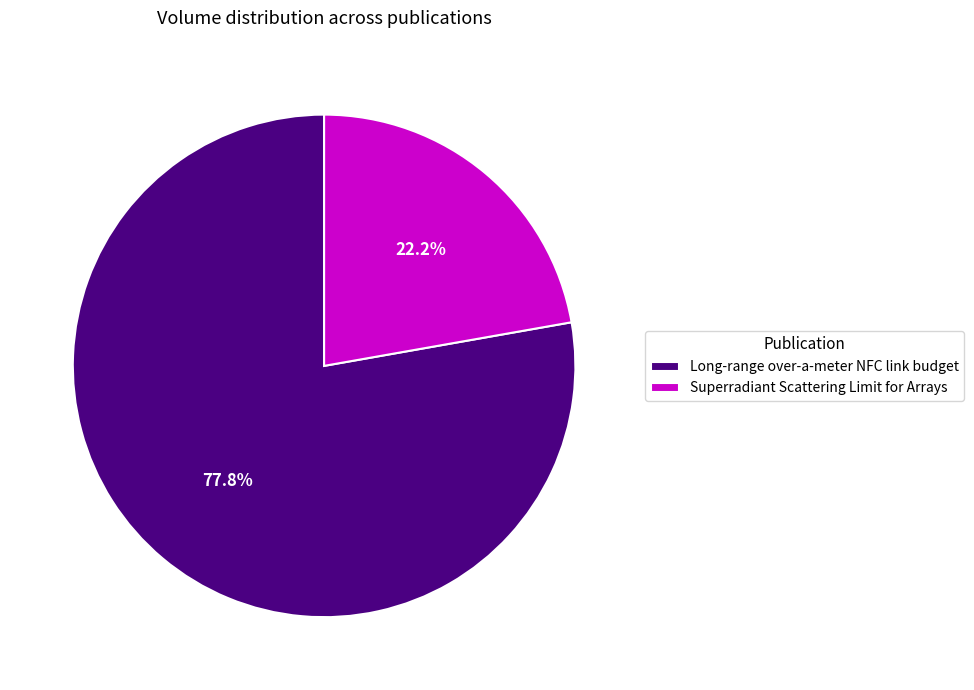

What portion of the pie excludes Superradiant Scattering Limit for Arrays?

77.8%